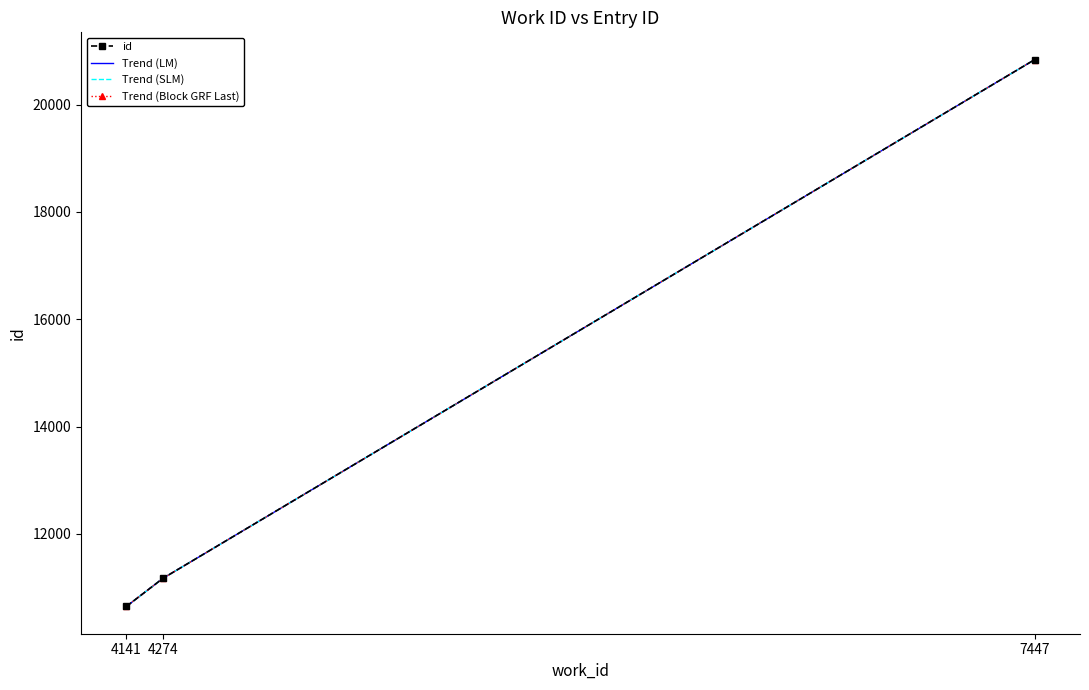

True or false: Trend (Block GRF Last) has a value of 11171 at 4274.

True